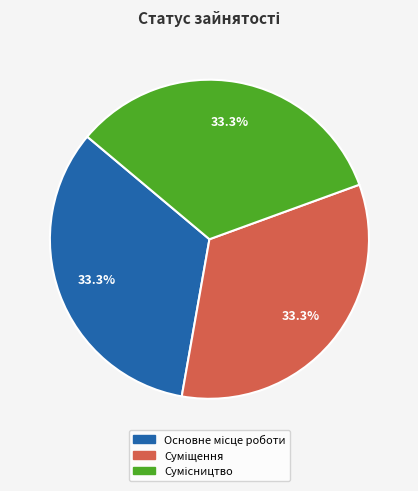

Is there any slice that represents more than half of the pie?

No